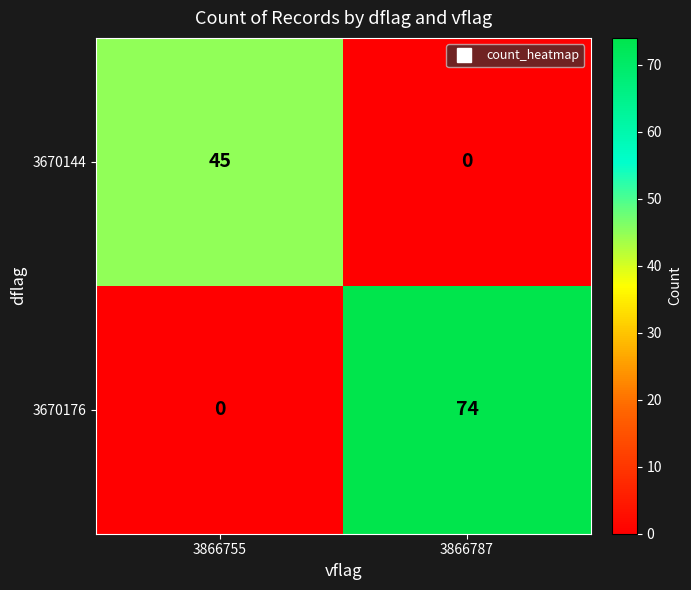

Reading right to left, transcribe all the data shown in this chart.

3670144: 0	45
3670176: 74	0